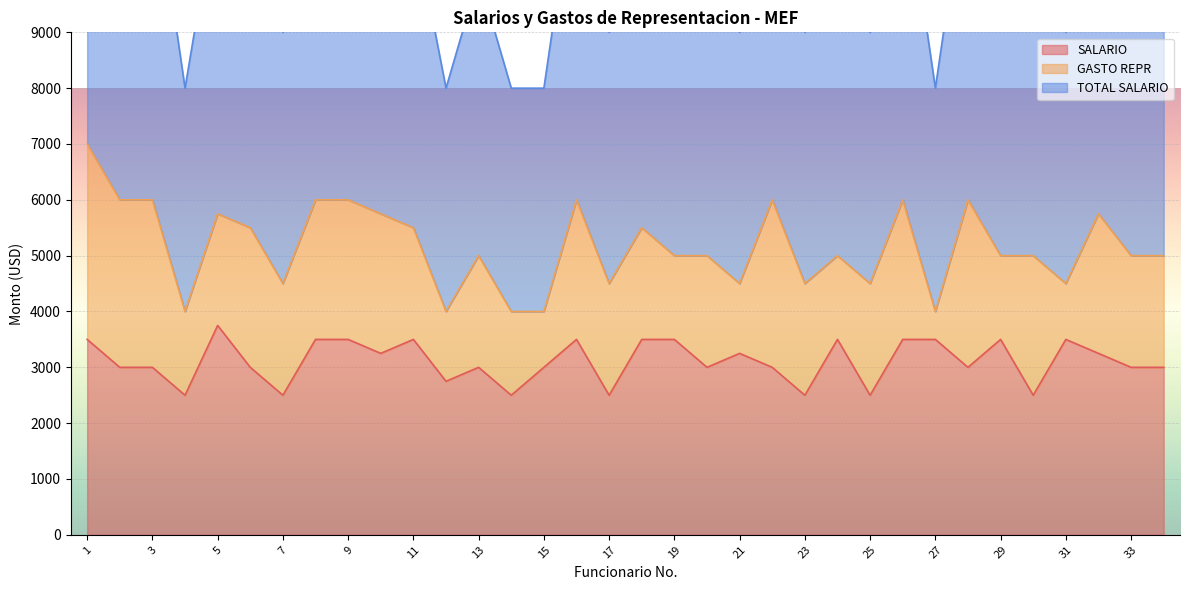

The SALARIO series shows 1205 at 32. True or false?

False